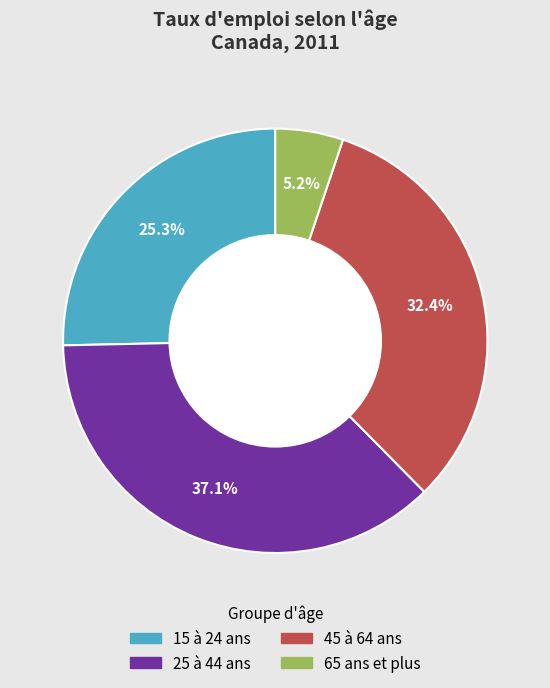

Rank the categories by value from highest to lowest.

25 à 44 ans, 45 à 64 ans, 15 à 24 ans, 65 ans et plus